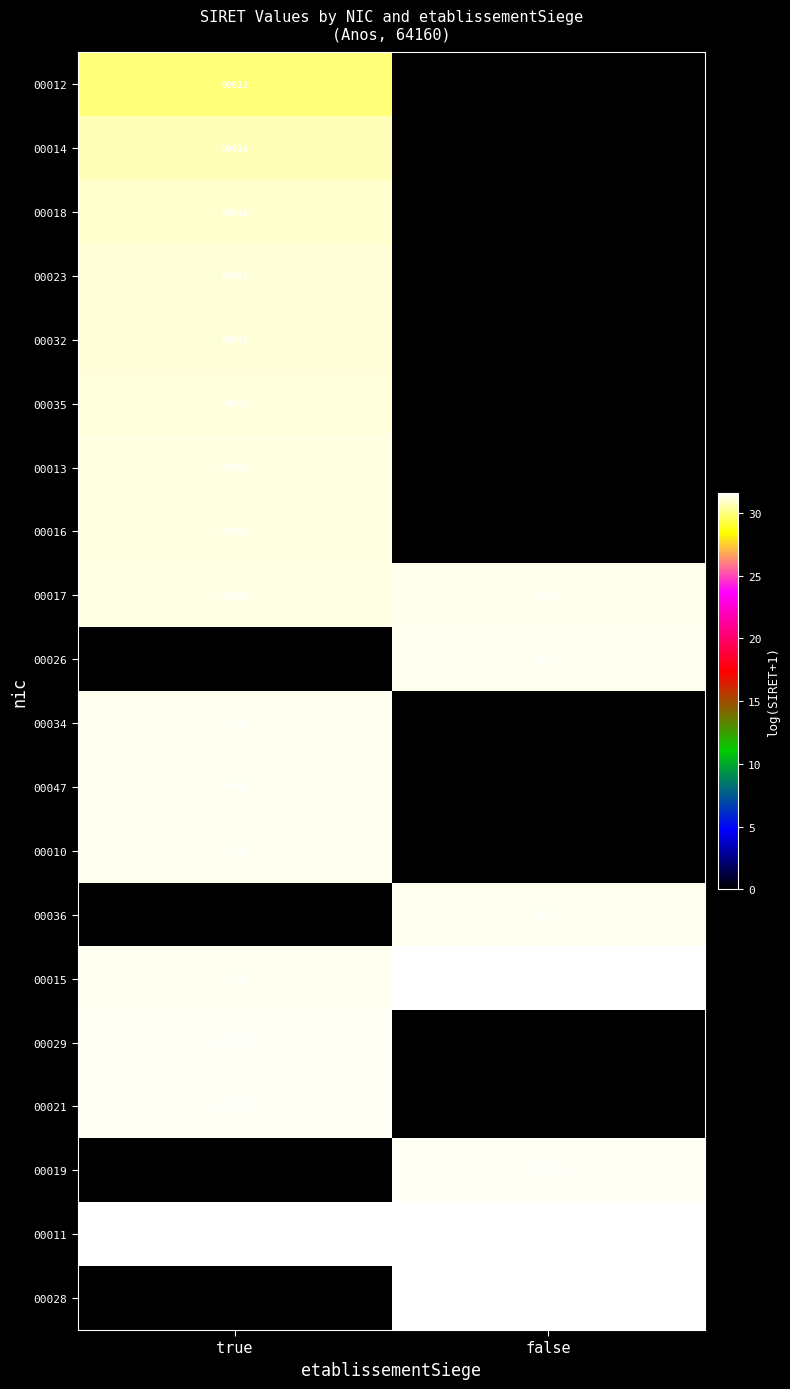

What is the total value across all series at false?

220.1